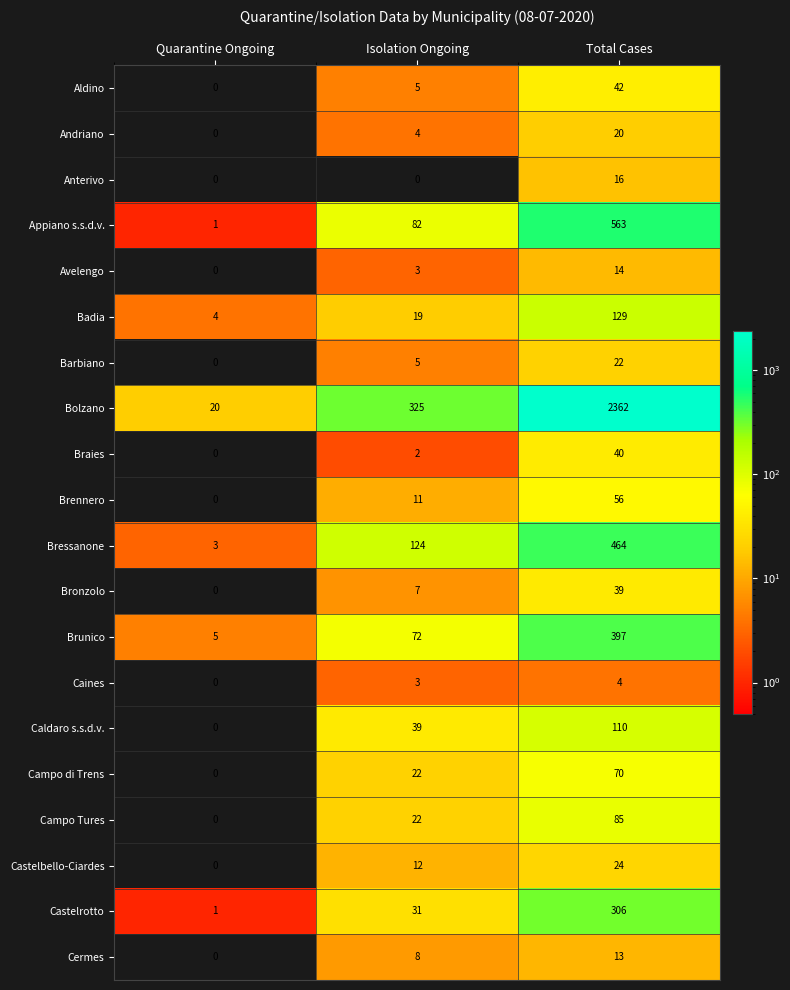

Where is Aldino nearest to the value 21?

Isolation Ongoing